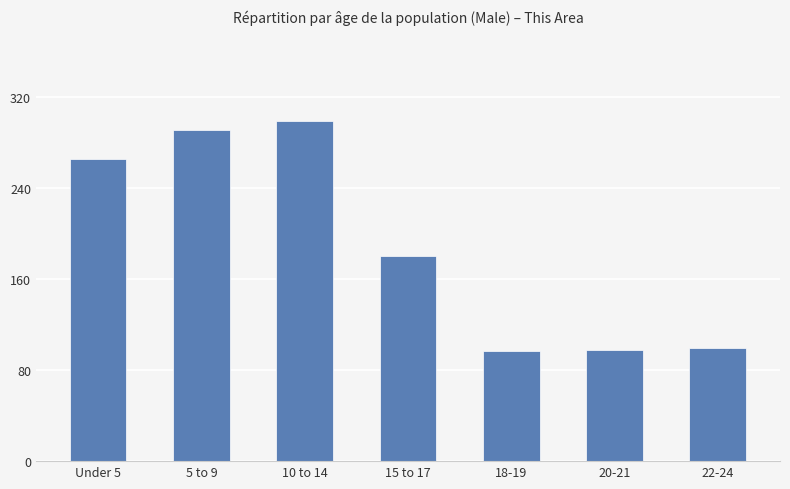

What is the greatest value displayed?

299